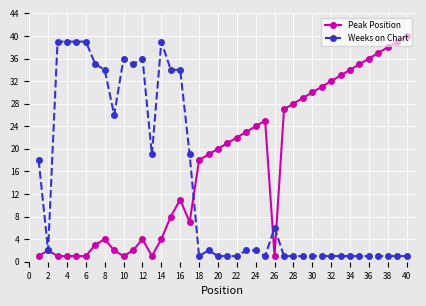

Which series has the largest total across all categories?

Peak Position